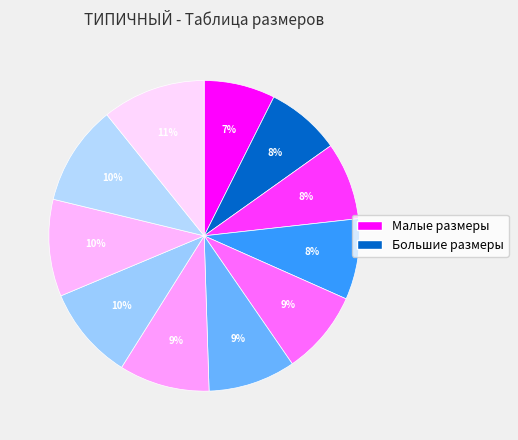

Count the number of slices in the pie.

11